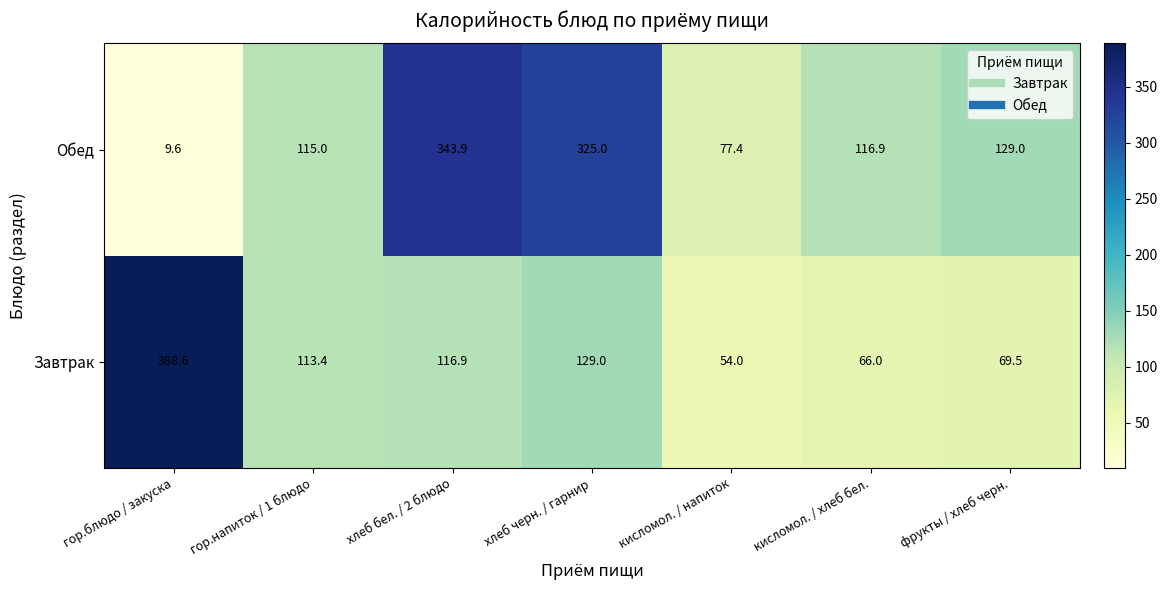

Which series has the largest total across all categories?

Обед